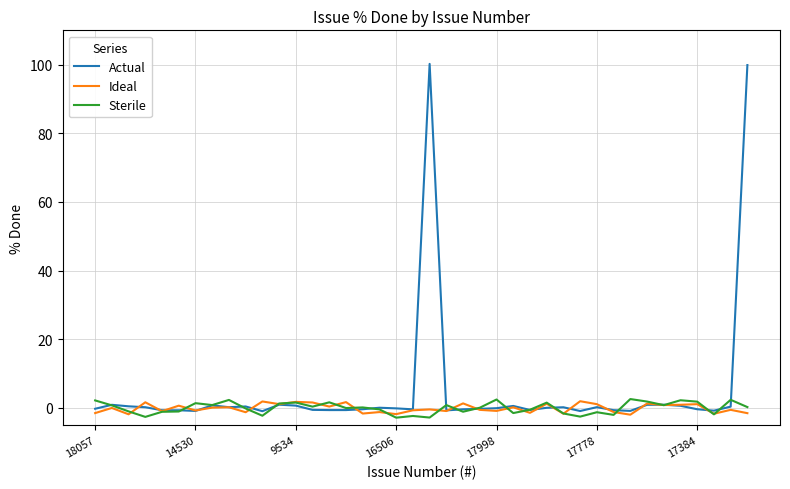

True or false: Ideal and Sterile cross at least once.

True